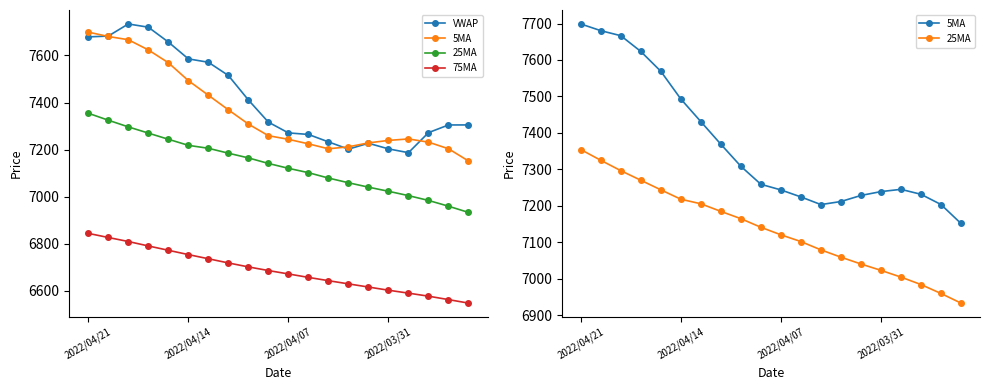

Which series changed the most between 6 and 9?

VWAP